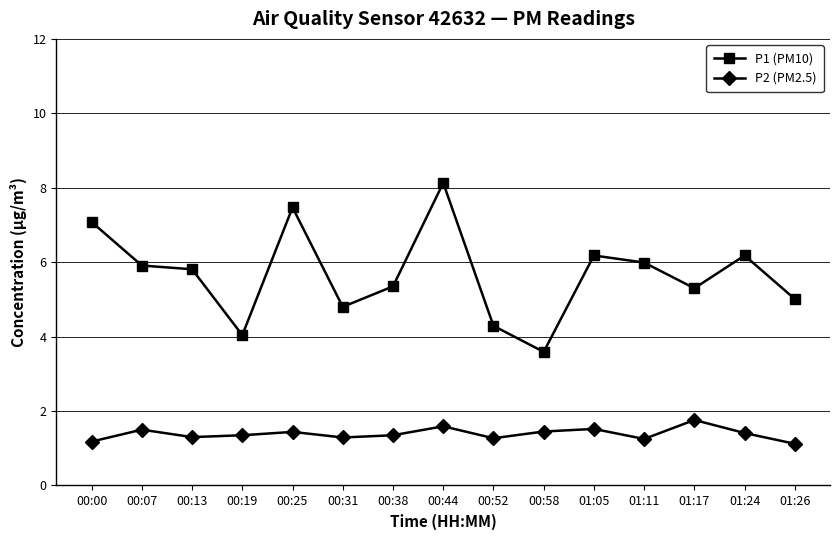

How many P2 (PM2.5) values are between 1 and 2?

15